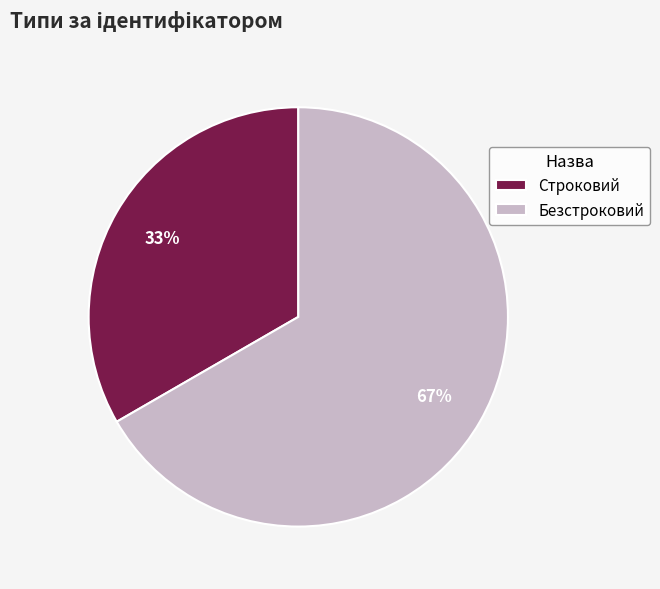

True or false: Безстроковий accounts for 75% of the total.

False